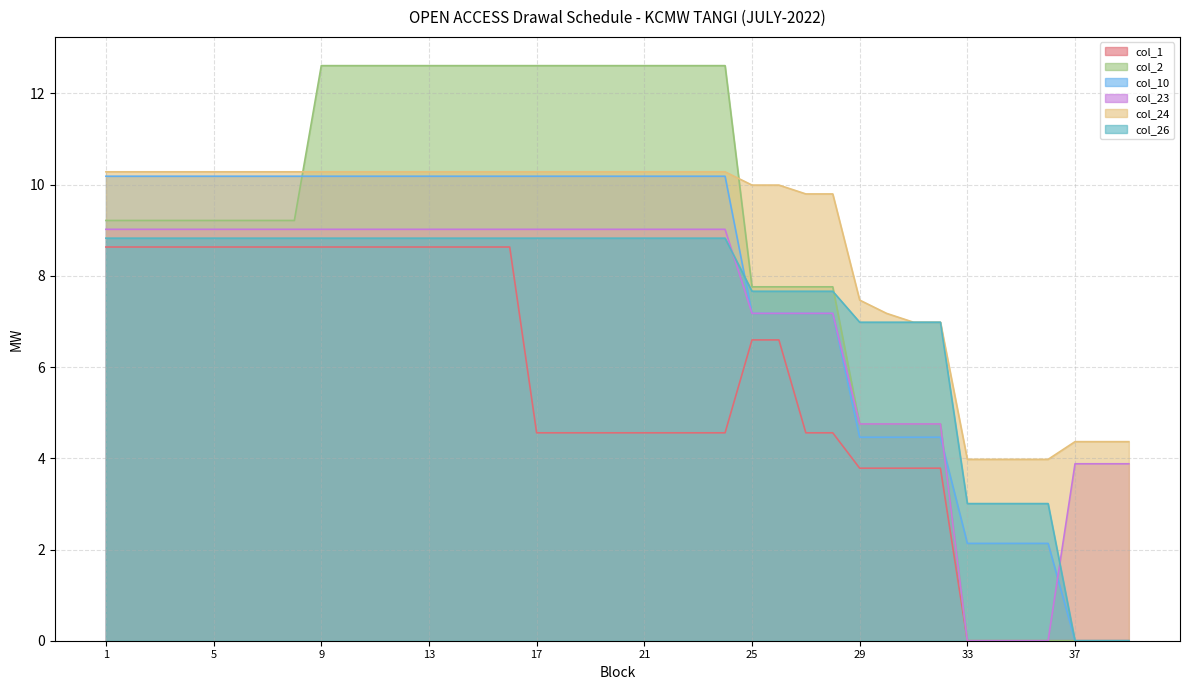

What are all the series names shown in the legend?

col_1, col_2, col_10, col_23, col_24, col_26